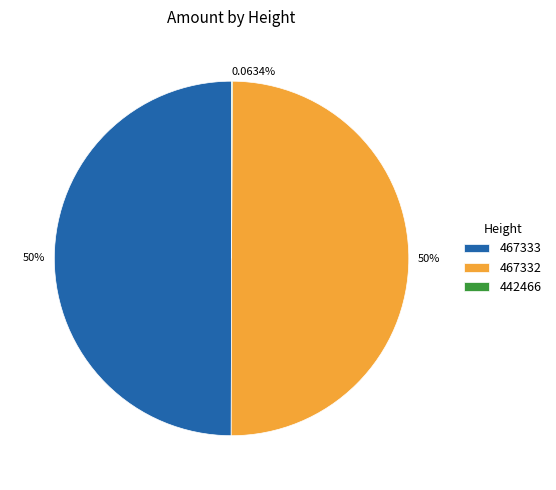

Do 467333 and 467332 together represent more than half of the pie?

Yes